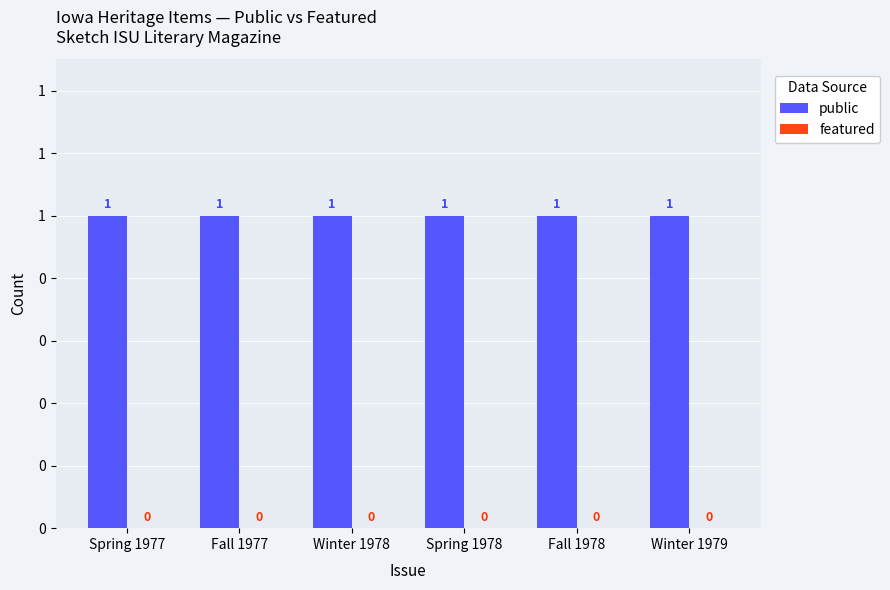

Is it true that featured equals 0 at Spring 1978?

True